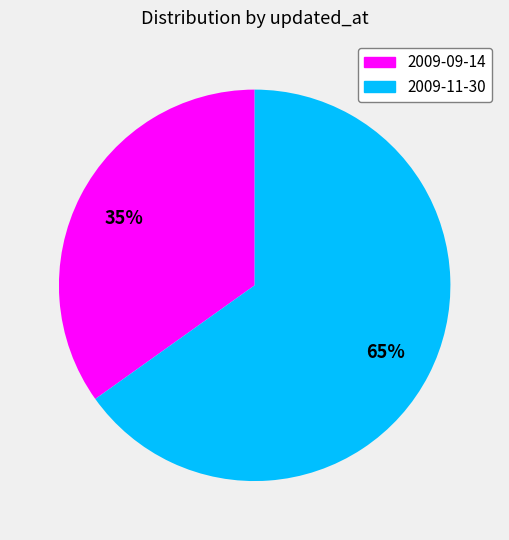

Rank the categories by value from highest to lowest.

2009-11-30, 2009-09-14